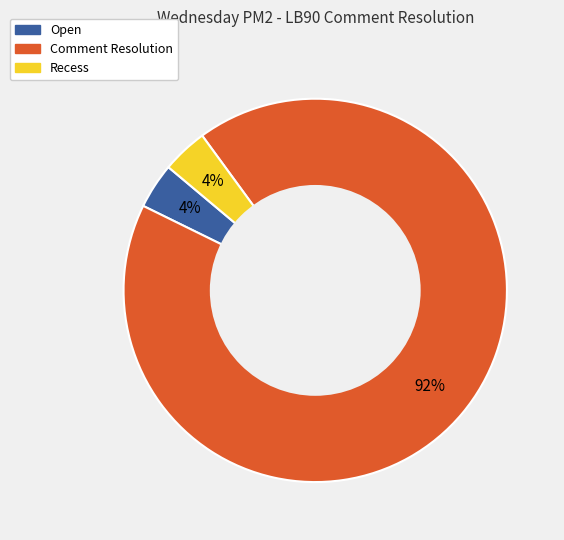

Does Recess represent more than half of the total?

No